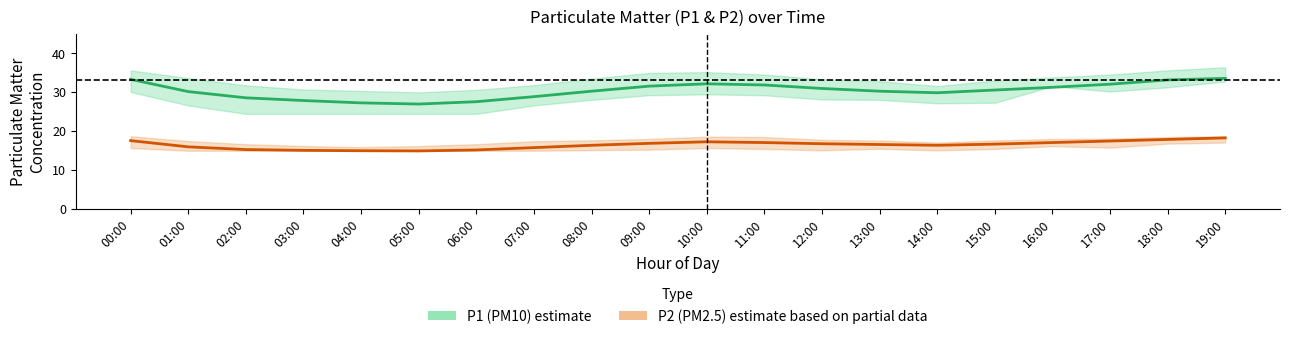

How many values in the P2 (PM2.5) estimate series exceed 16?

13